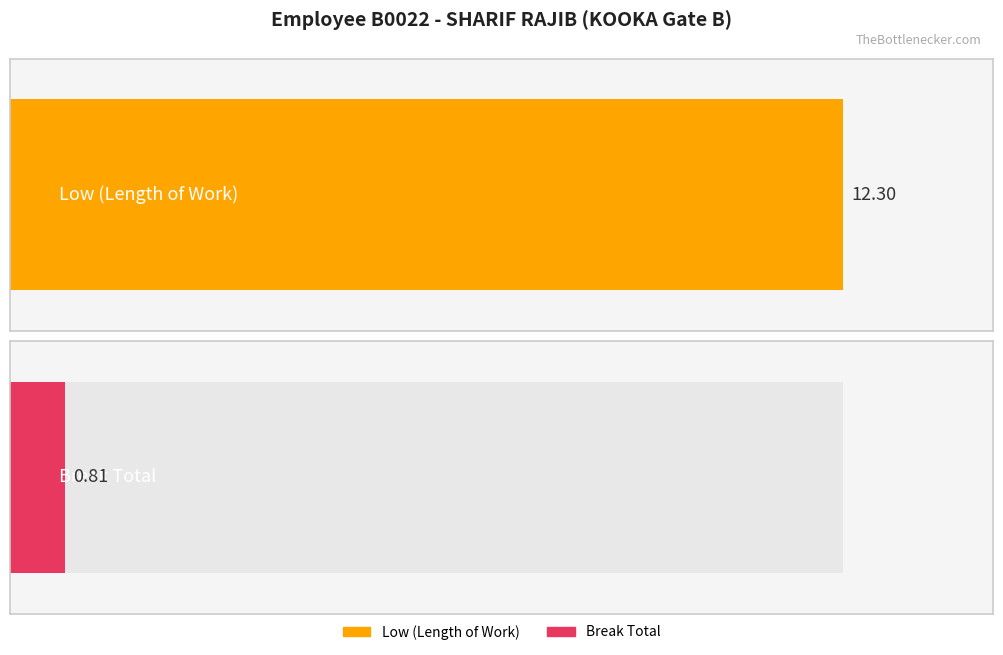

Is the value of Break Total at 10 greater than the value of Low at 26?

No